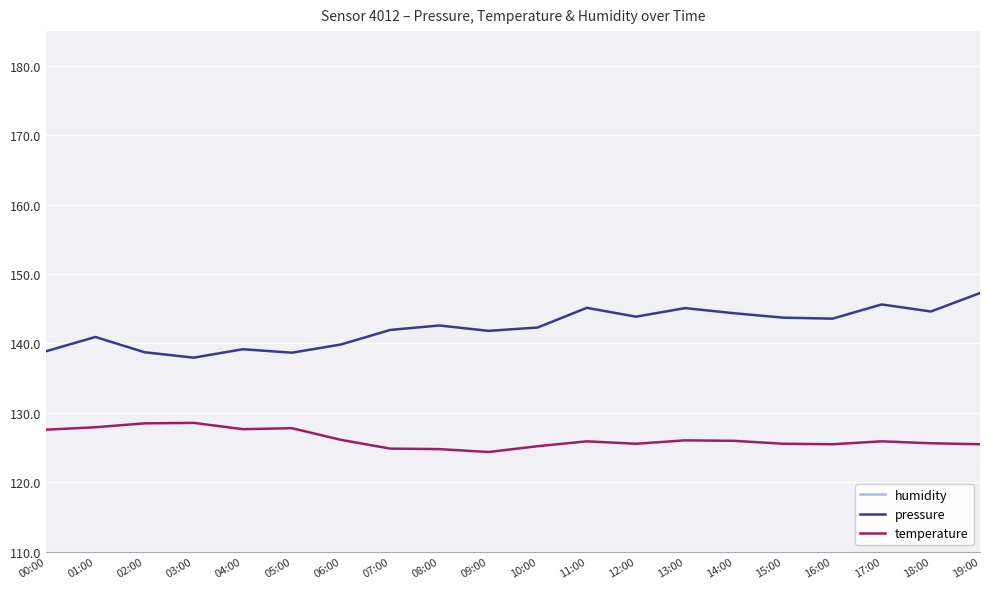

What is the difference between the highest and lowest values at 07:00?

85.2